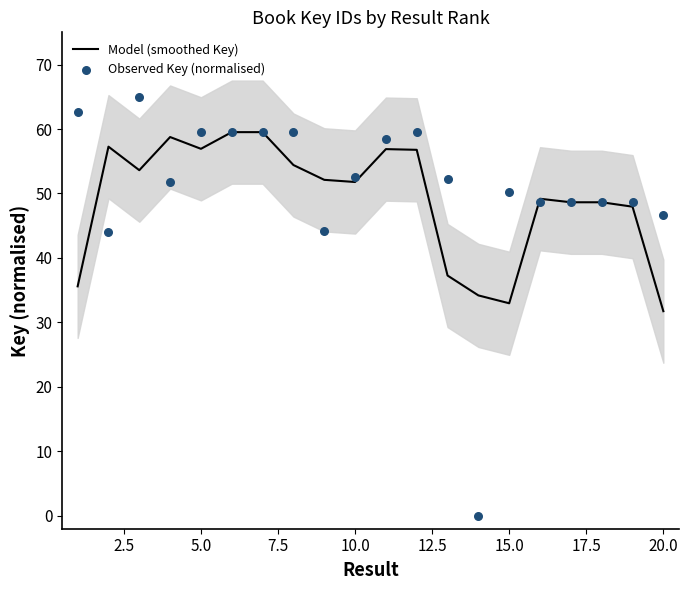

What is the minimum value for Model (smoothed Key)?

31.7